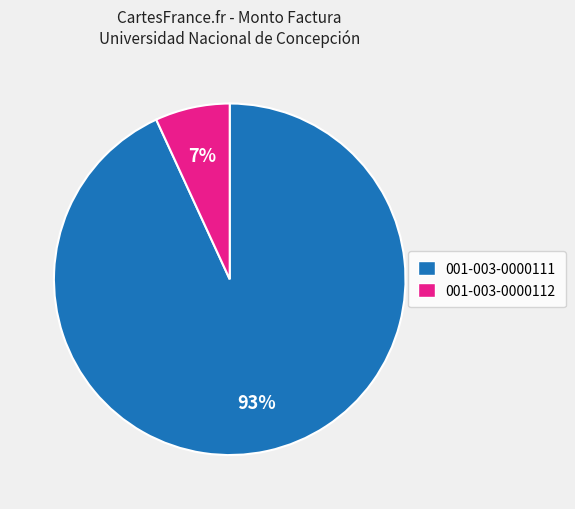

True or false: 001-003-0000112 accounts for 1% of the total.

False